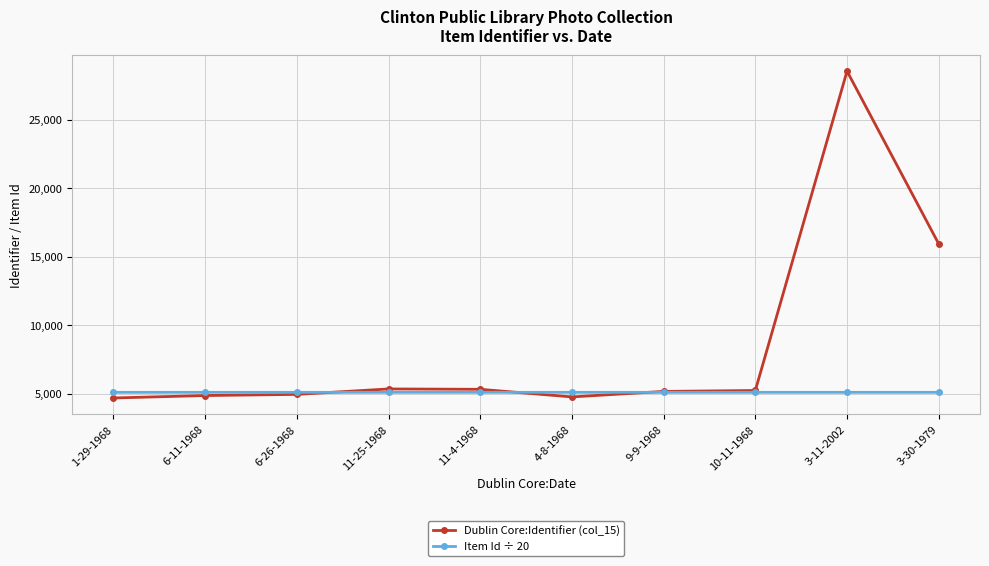

List the series in order of their peak value, lowest first.

Item Id ÷ 20, Dublin Core:Identifier (col_15)